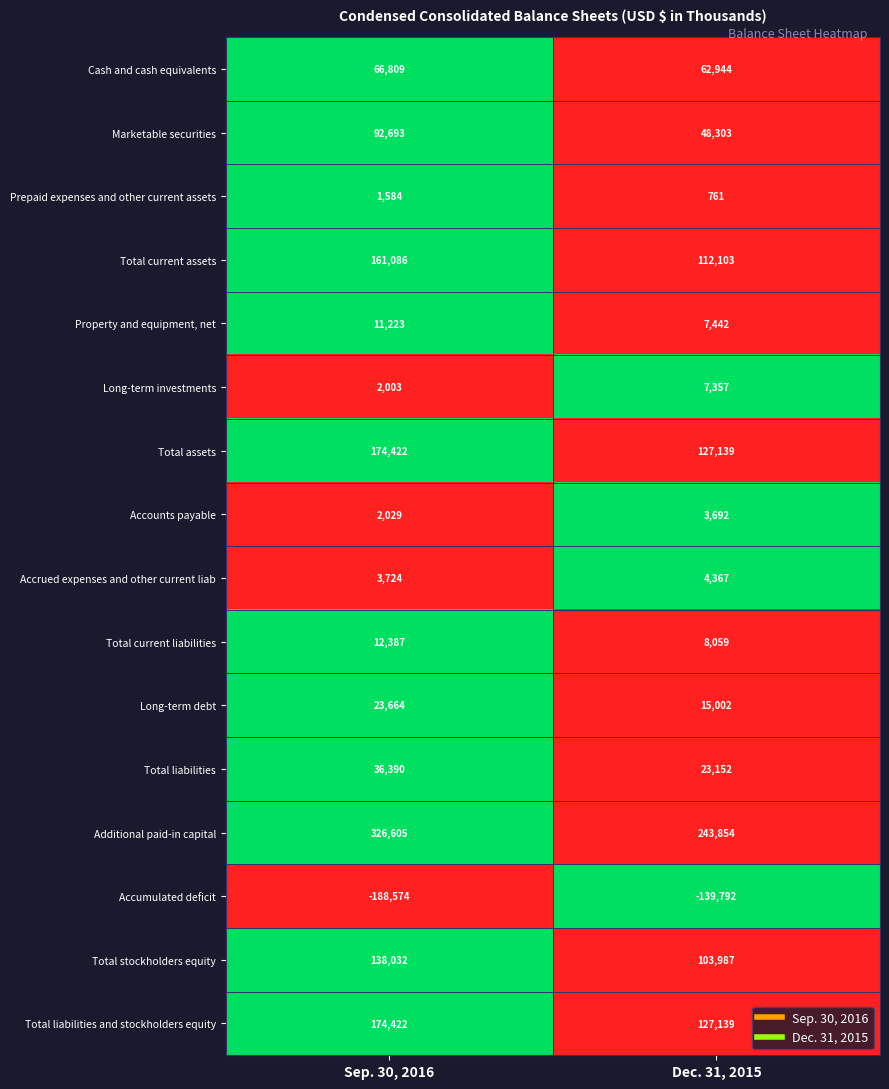

What is the sum of the Property and equipment, net values at Sep. 30, 2016 and Dec. 31, 2015?

18665